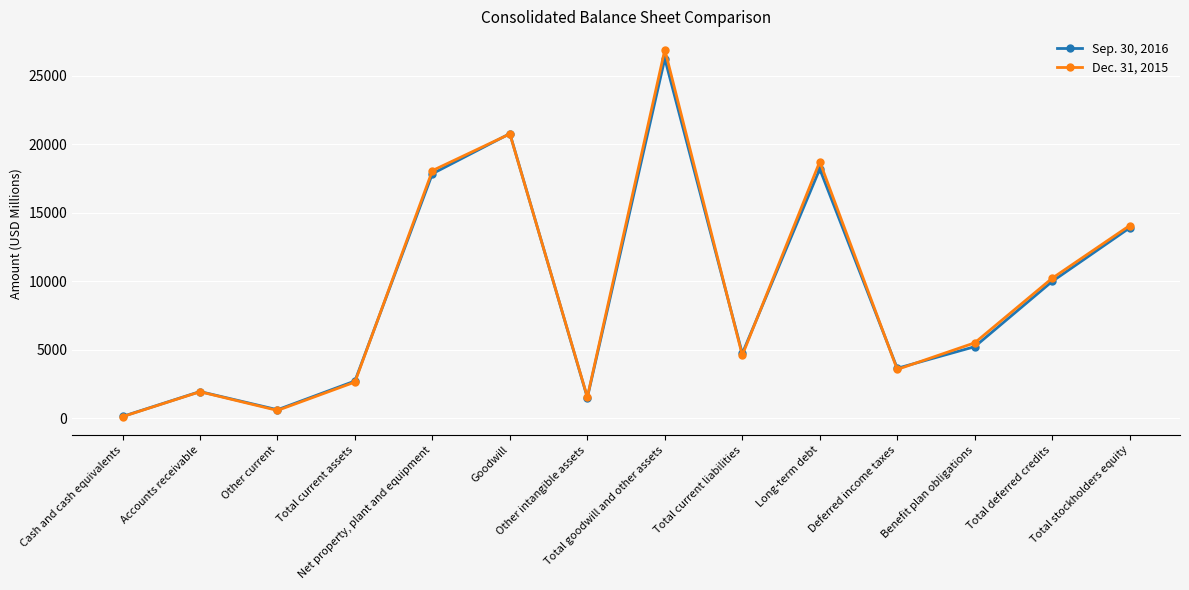

Reading left to right, what are all the values shown in this chart?

Sep. 30, 2016: Cash and cash equivalents=140	Accounts receivable=1957	Other current=631	Total current assets=2728	Net property, plant and equipment=17840	Goodwill=20766	Other intangible assets=1518	Total goodwill and other assets=26228	Total current liabilities=4733	Long-term debt=18184	Deferred income taxes=3653	Benefit plan obligations=5228	Total deferred credits=9987	Total stockholders equity=13892
Dec. 31, 2015: Cash and cash equivalents=126	Accounts receivable=1943	Other current=581	Total current assets=2650	Net property, plant and equipment=18069	Goodwill=20742	Other intangible assets=1555	Total goodwill and other assets=26885	Total current liabilities=4604	Long-term debt=18722	Deferred income taxes=3569	Benefit plan obligations=5511	Total deferred credits=10218	Total stockholders equity=14060